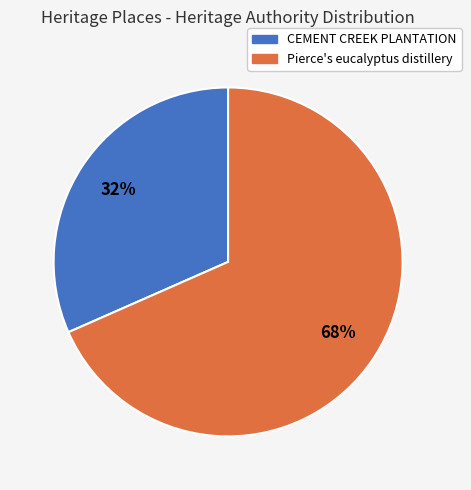

Which category has the biggest portion of the pie?

Pierce's eucalyptus distillery